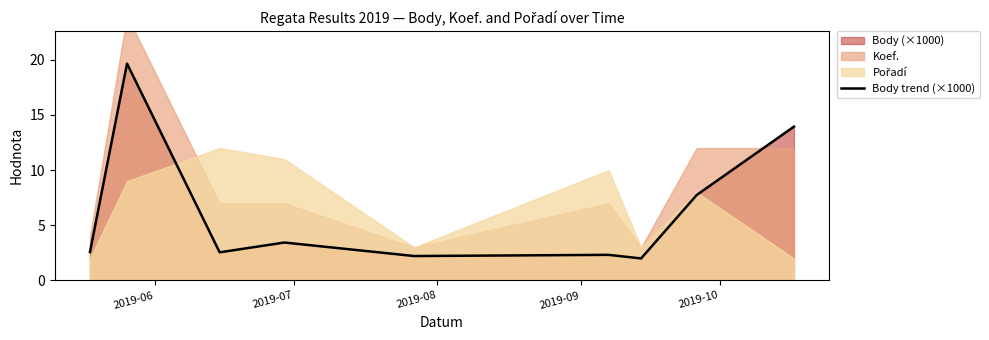

Does the chart display data point markers on the line(s)?

No